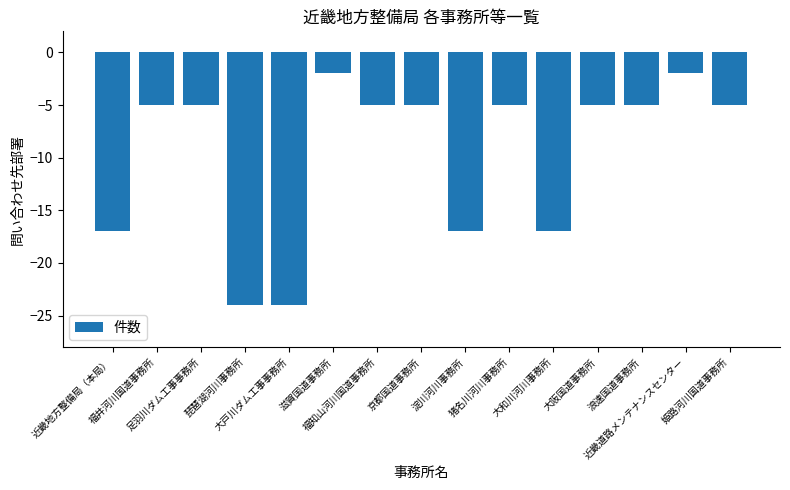

What is the label of the 7th bar from the left?

福知山河川国道事務所